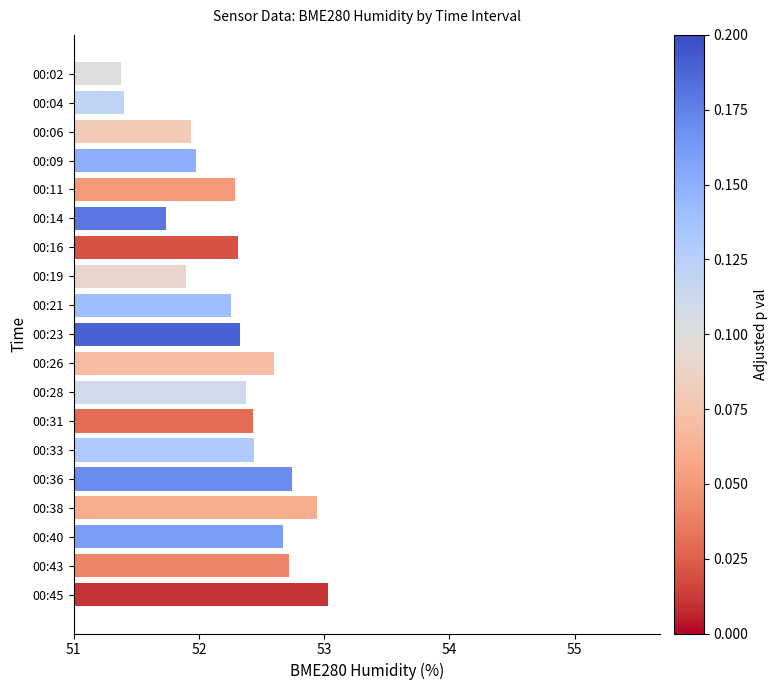

Which label corresponds to the largest value in the chart?

00:45